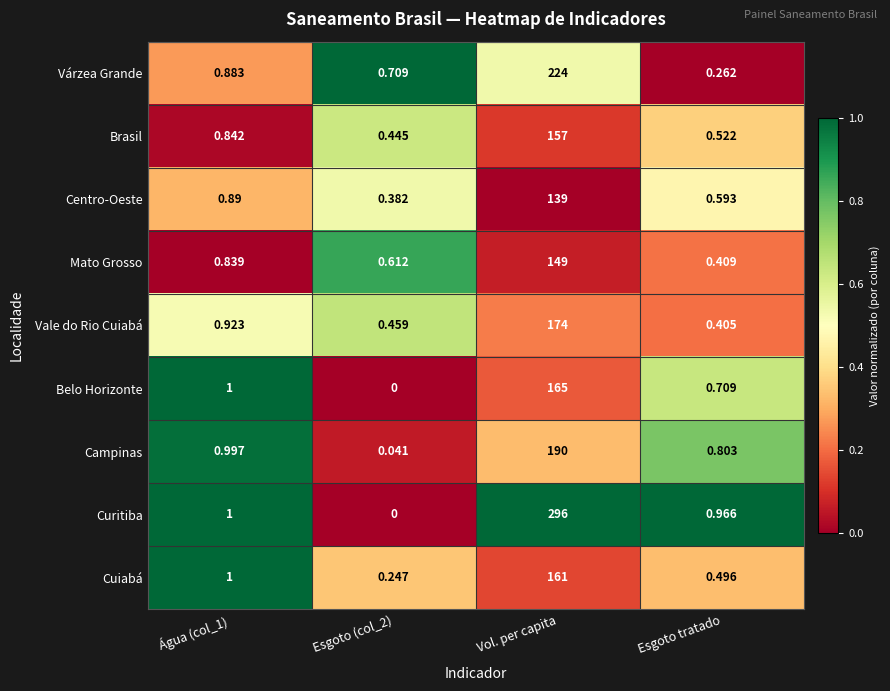

Between Água (col_1) and Vol. per capita, which series saw the biggest shift?

Curitiba